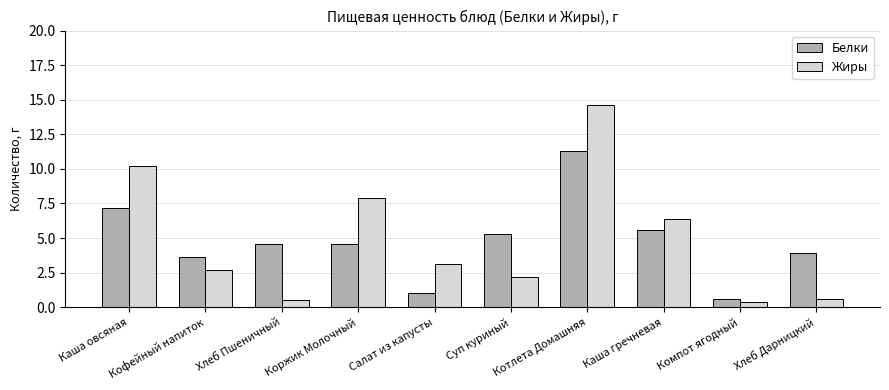

What are all the series names shown in the legend?

Белки, Жиры